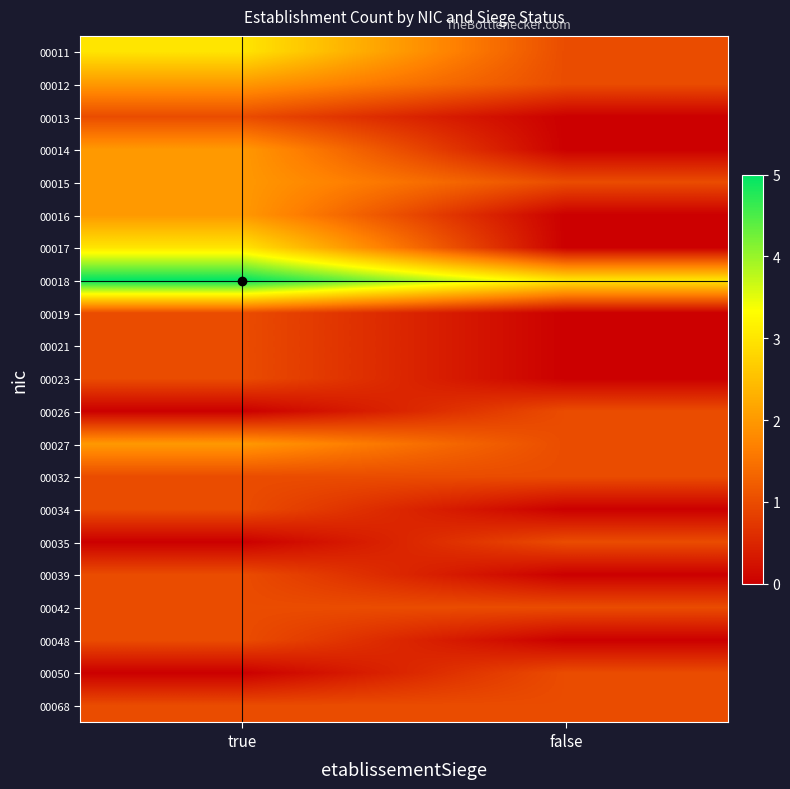

At which category is the sum across all series the highest?

true